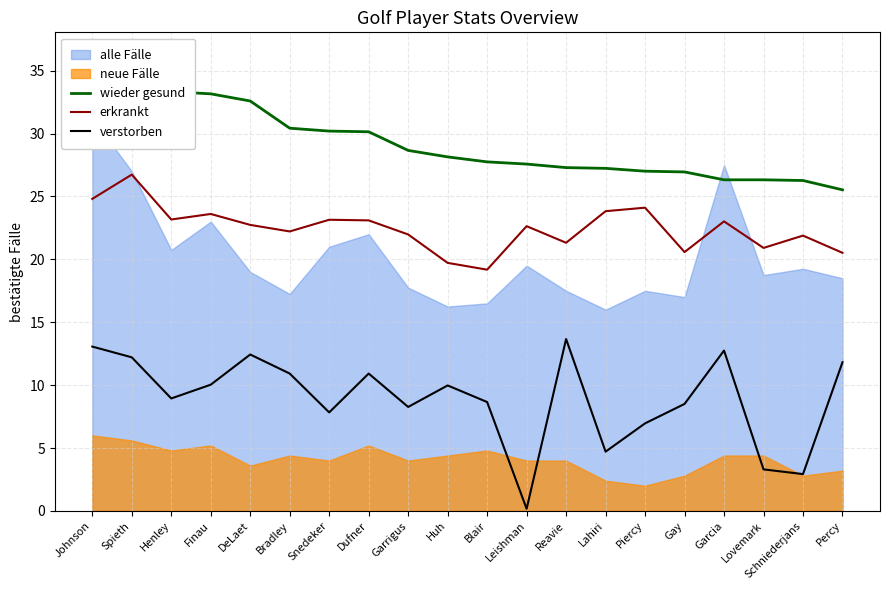

Where is wieder gesund nearest to the value 30?

Dufner